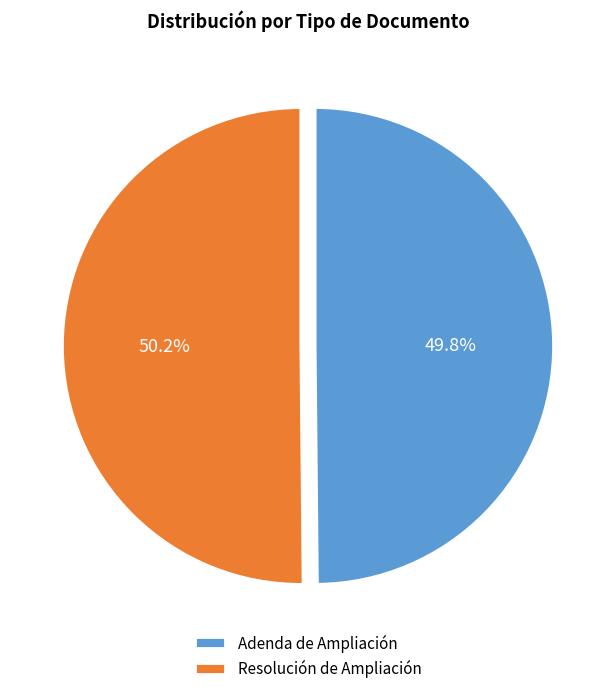

To the nearest percent, what is the average slice percentage?

50%